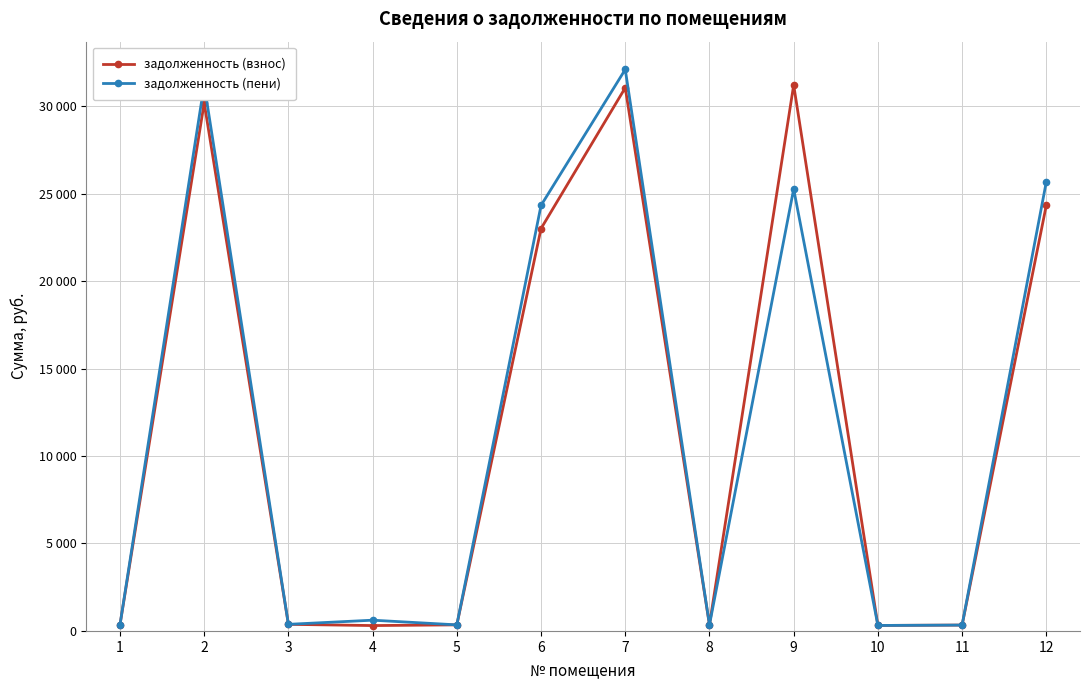

The задолженность (взнос) series shows 166.2 at 11. True or false?

False